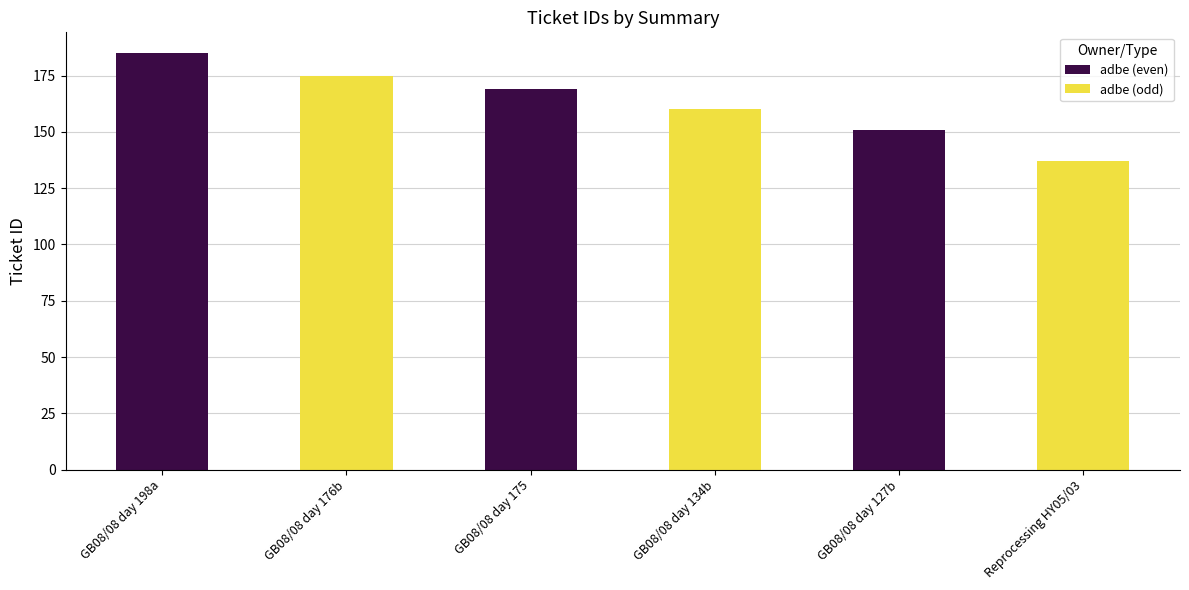

Which category has the highest value in the adbe (odd) series?

GB08/08 day 198a